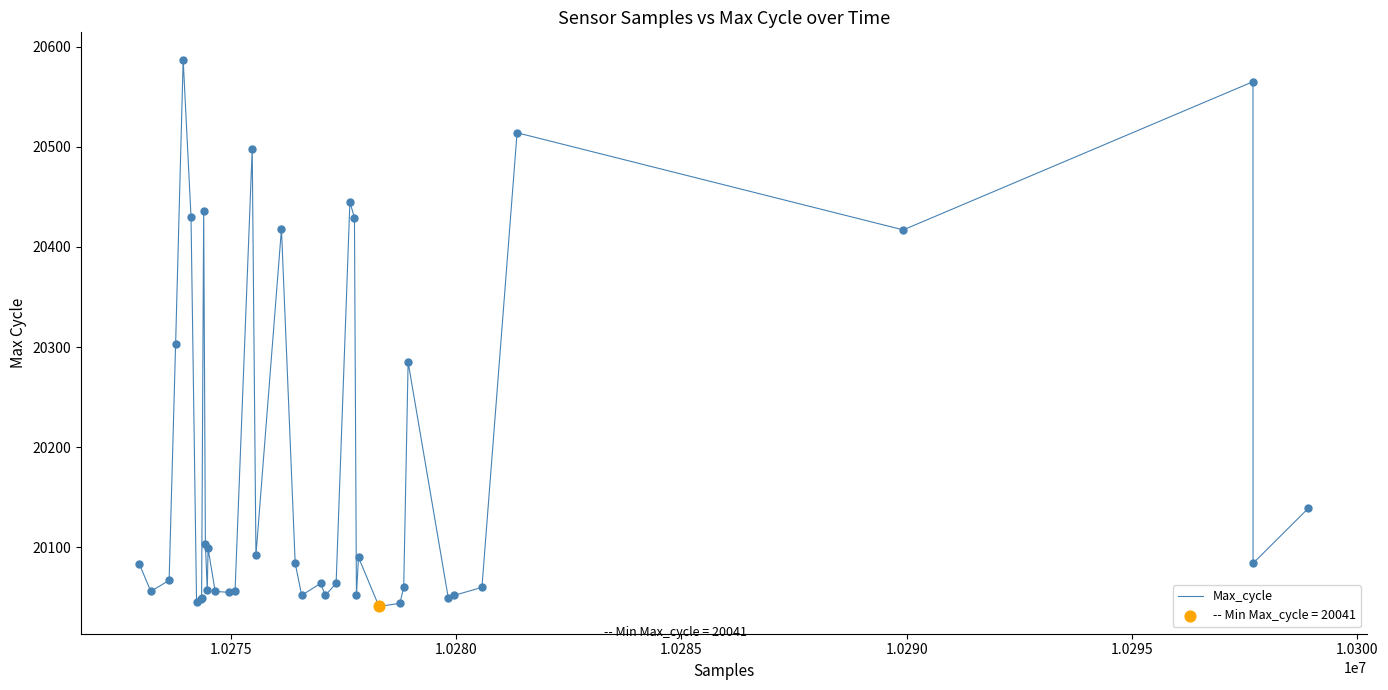

What is the greatest value displayed?

20587